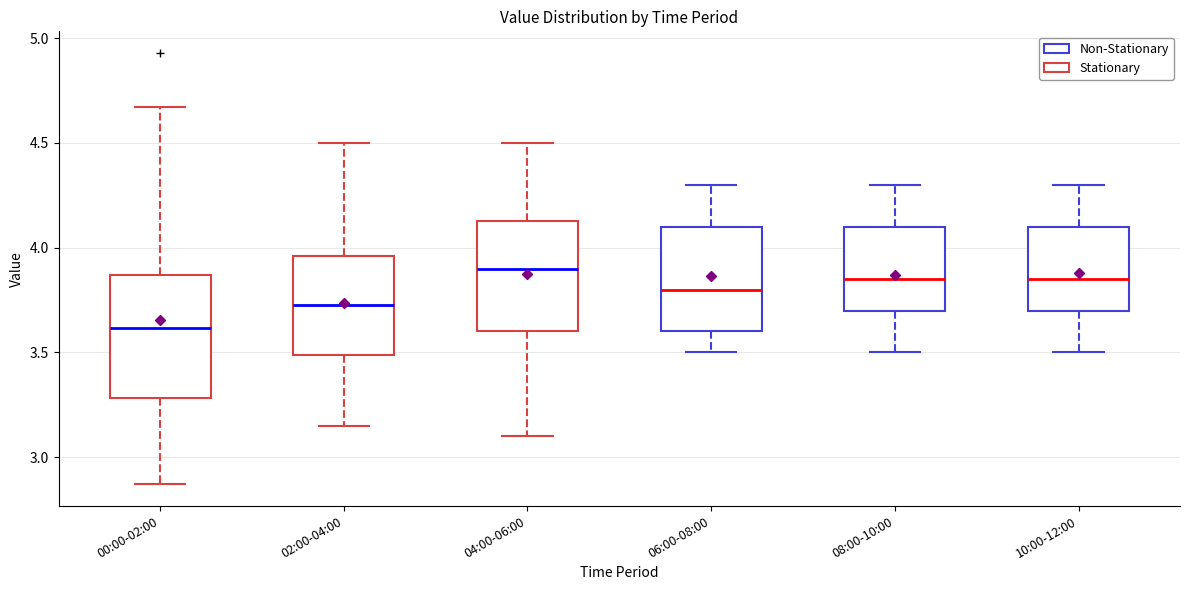

Where does the upper whisker of the box for 08:00-10:00 end on the y-axis? The values are not printed on the chart, so give them approximately, as read against the axis.

4.30